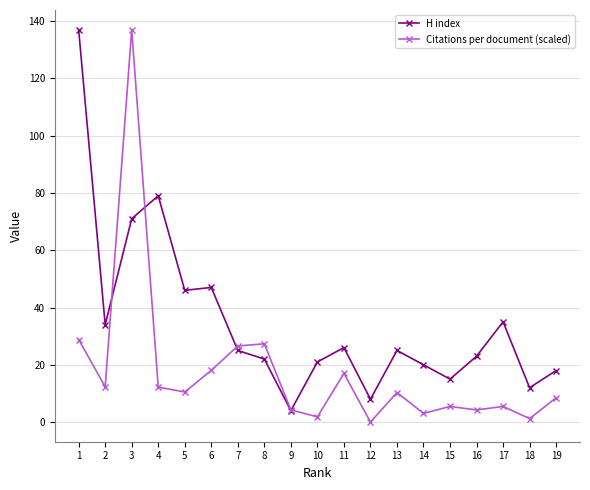

What is the spread (max minus min) of values at 12?

8.0